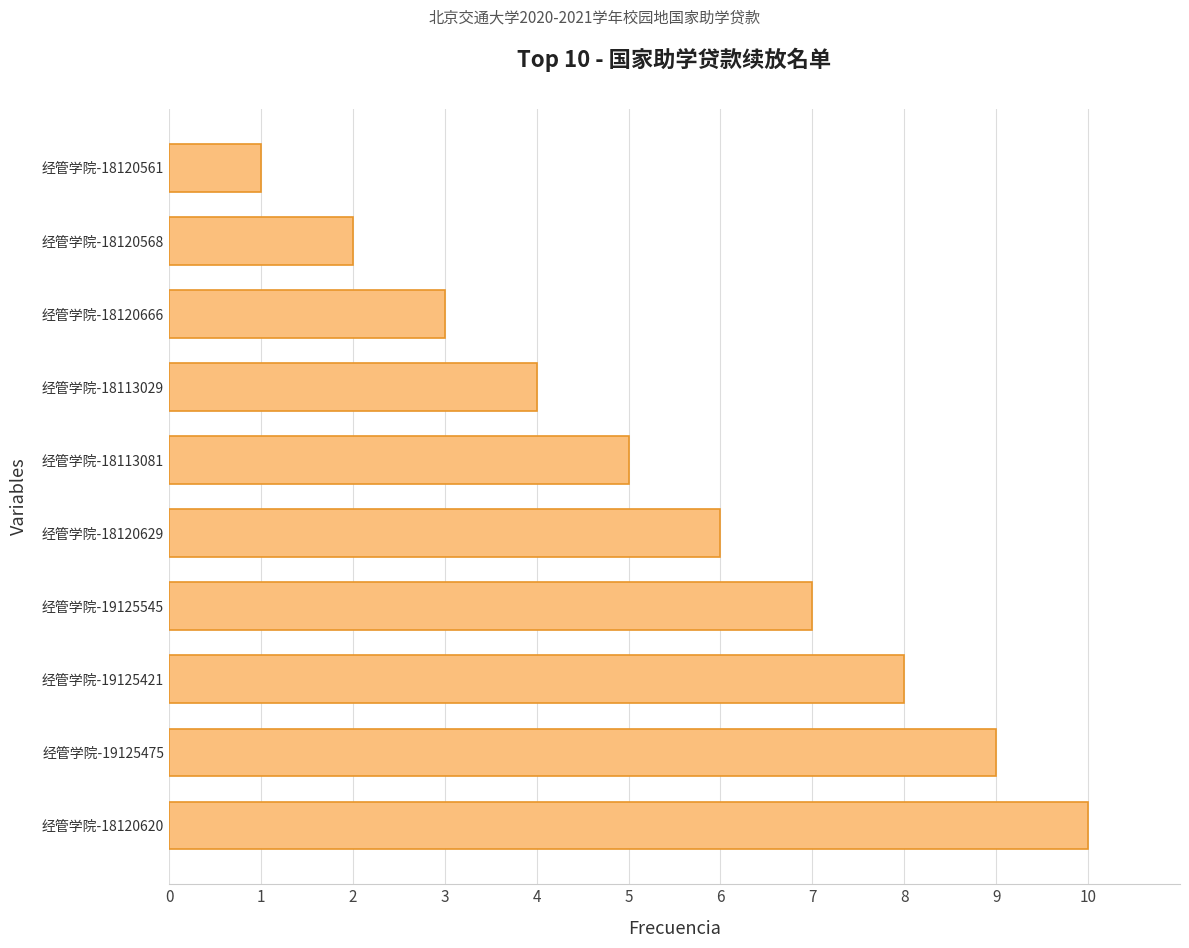

What is the difference between the maximum and second lowest values?

8